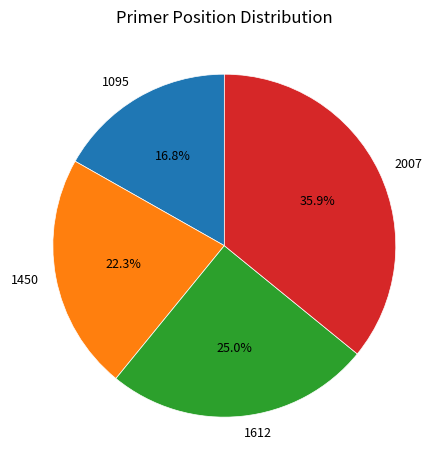

To the nearest percent, what portion does 1612 represent?

25%